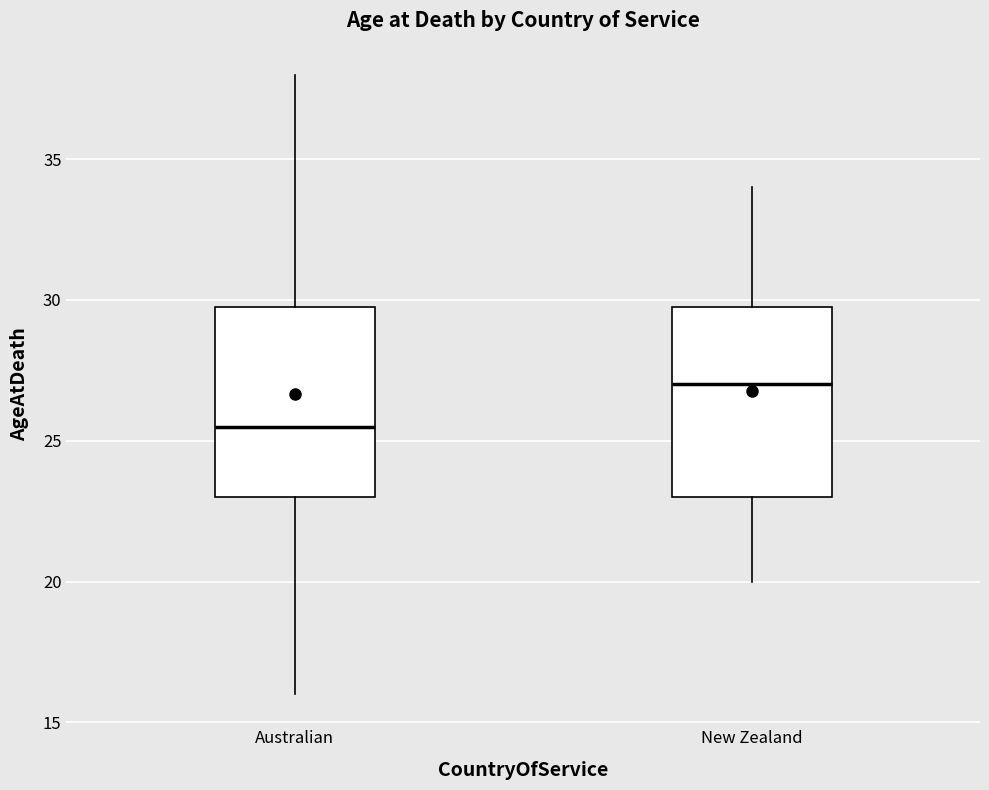

Where does the upper whisker of the box for New Zealand end on the y-axis? The values are not printed on the chart, so give them approximately, as read against the axis.

34.0